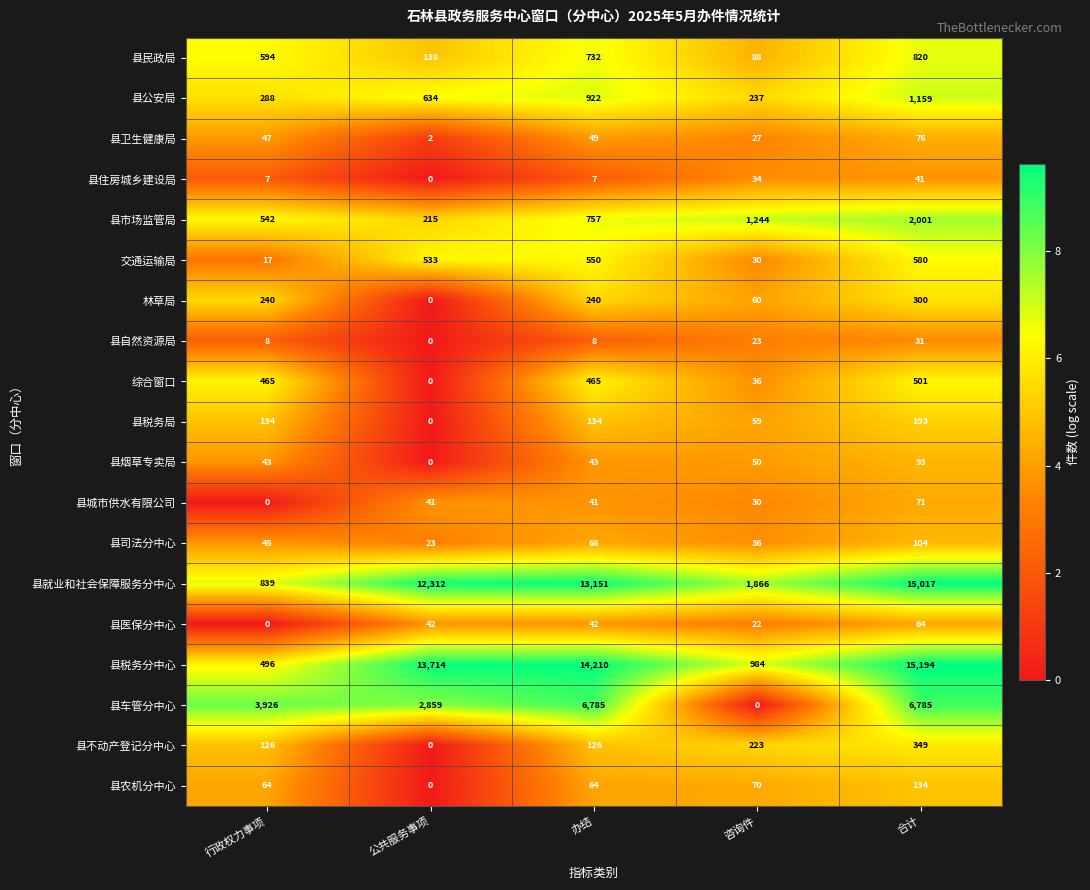

What is the highest value of the 县就业和社会保障服务分中心 series?

15017